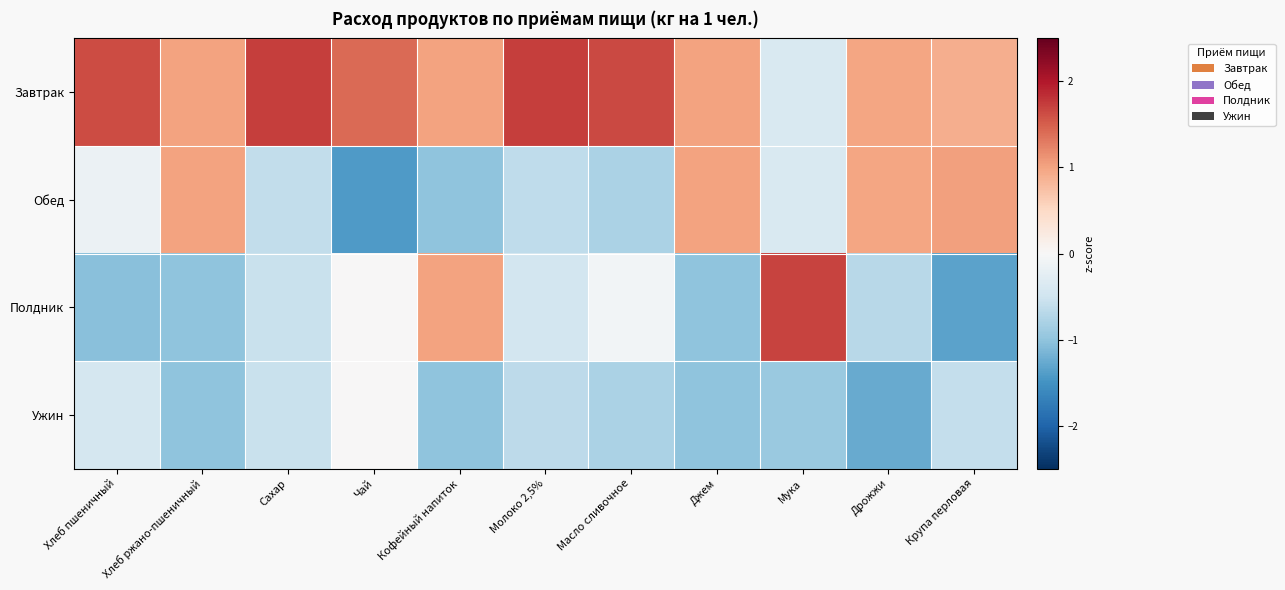

Which series has the largest total across all categories?

Завтрак